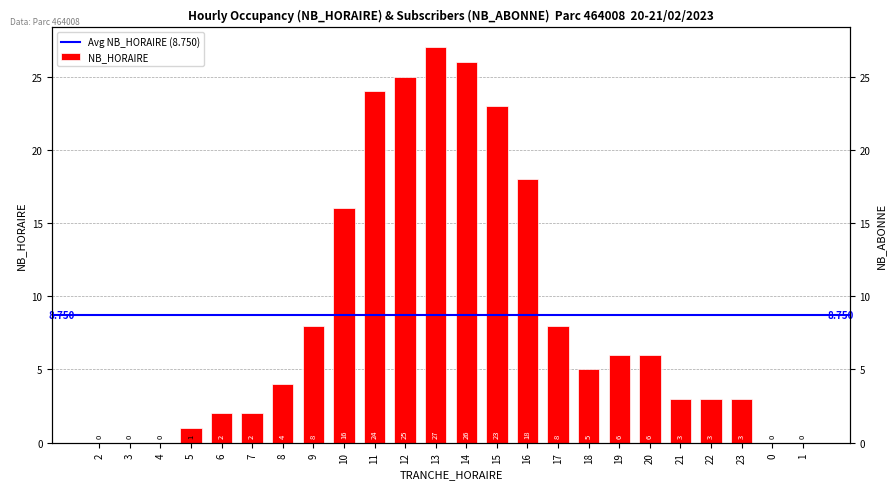

Reading right to left, what are all the values shown in this chart?

0	0	3	3	3	6	6	5	8	18	23	26	27	25	24	16	8	4	2	2	1	0	0	0